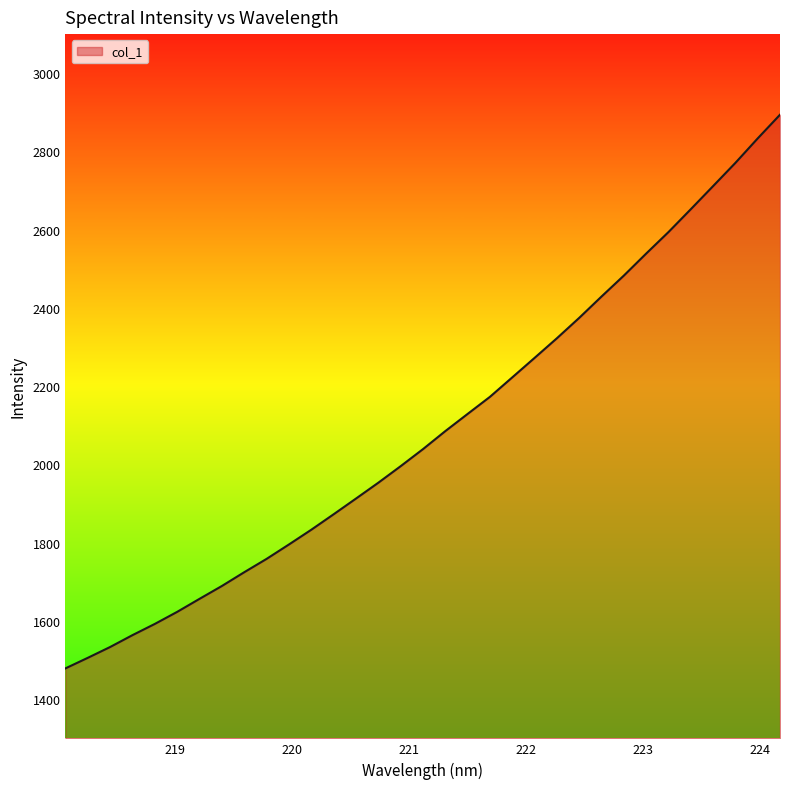

What is the difference between the maximum and minimum values?

1415.1